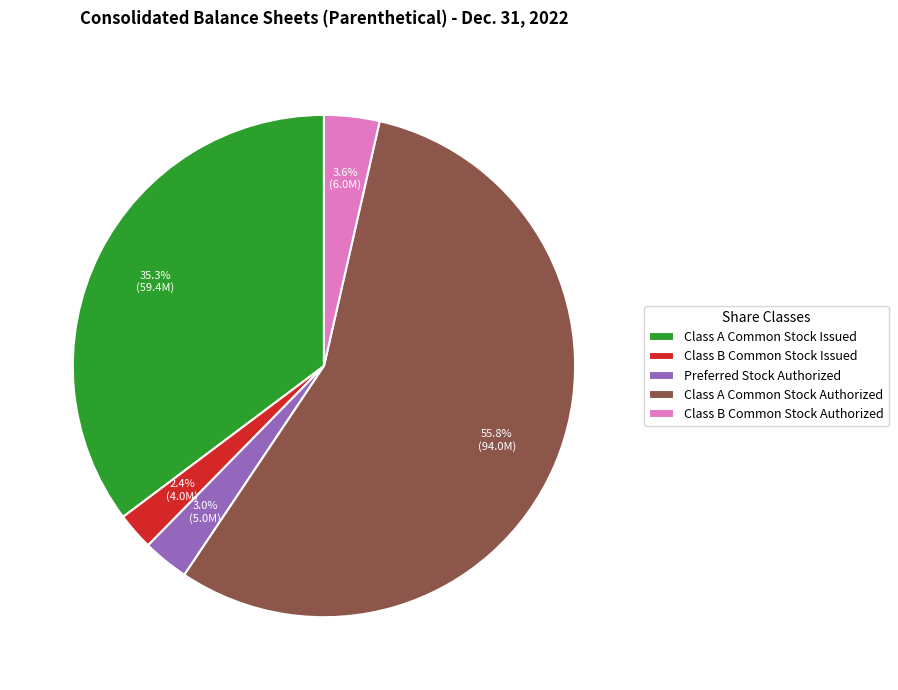

How many slices are in this pie chart?

5